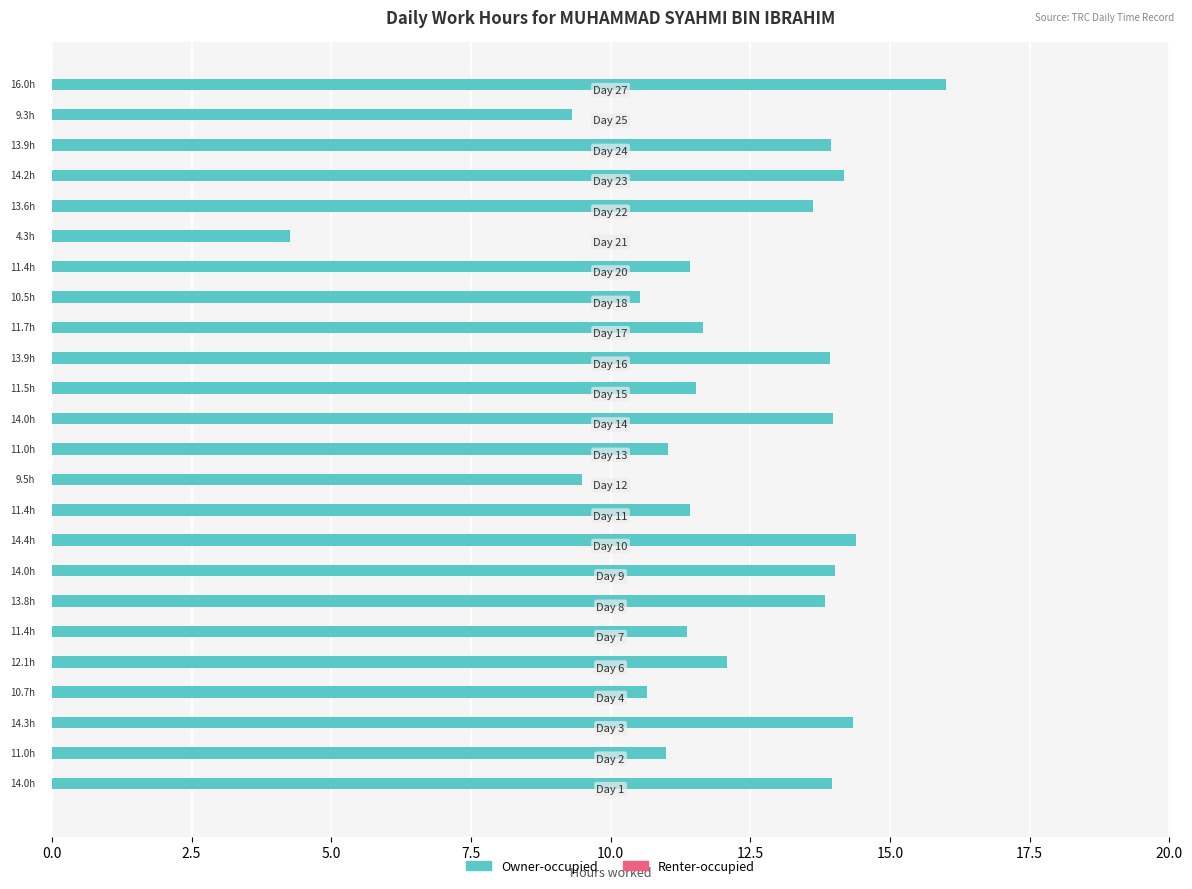

What is the difference between the maximum and minimum values?

11.7